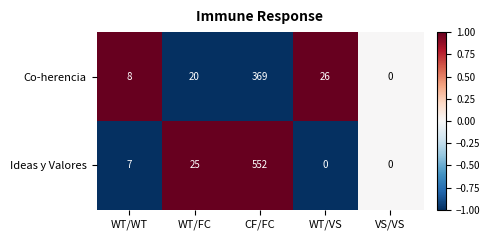

Reading left to right, list all the values displayed in this chart.

Co-herencia: 8	20	369	26	0
Ideas y Valores: 7	25	552	0	0